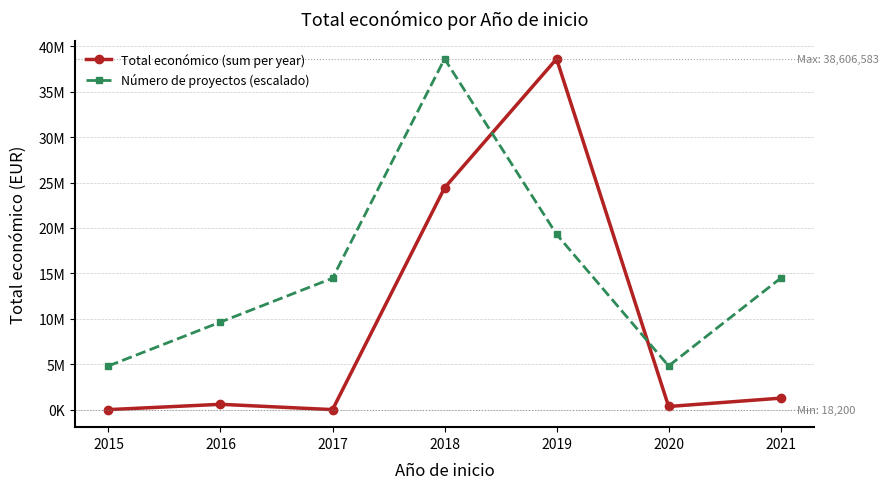

What are all the series names shown in the legend?

Total económico (sum per year), Número de proyectos (escalado)